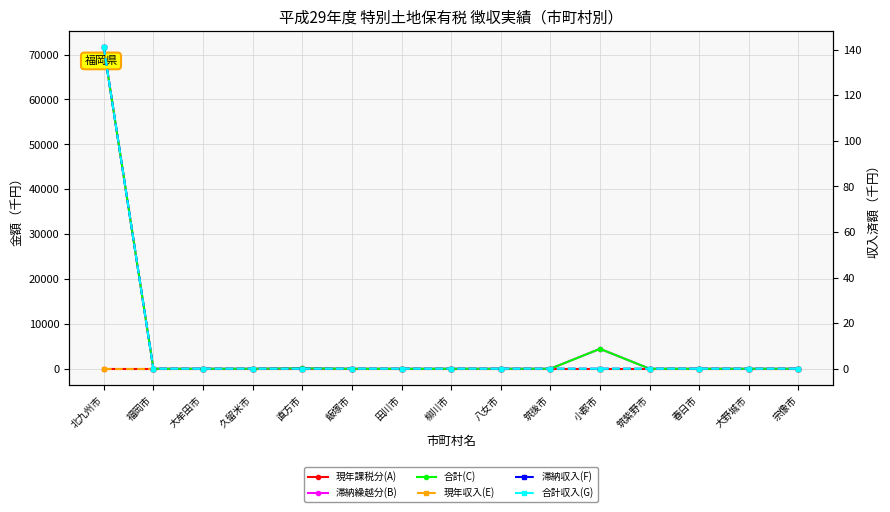

True or false: 滞納収入(F) and 滞納繰越分(B) cross at least once.

False